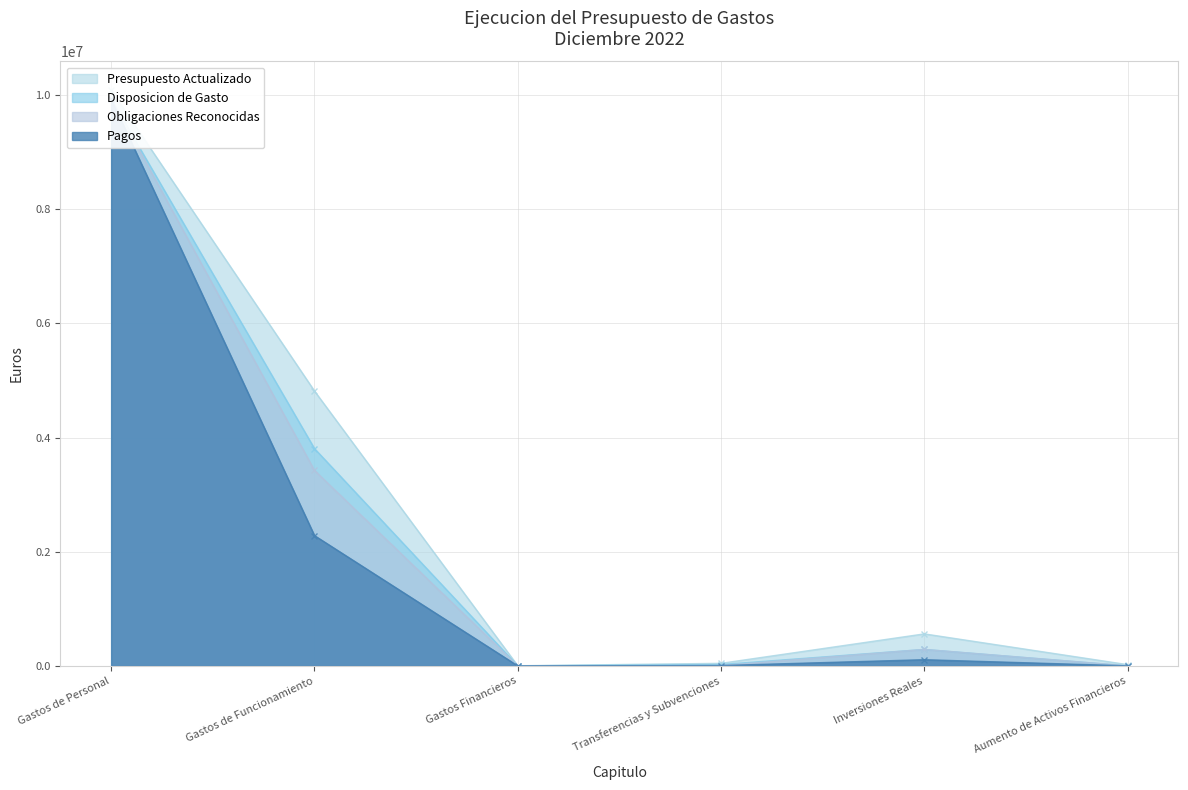

Rank the series at Gastos de Funcionamiento from highest to lowest value.

Presupuesto Actualizado, Disposicion de Gasto, Obligaciones Reconocidas, Pagos